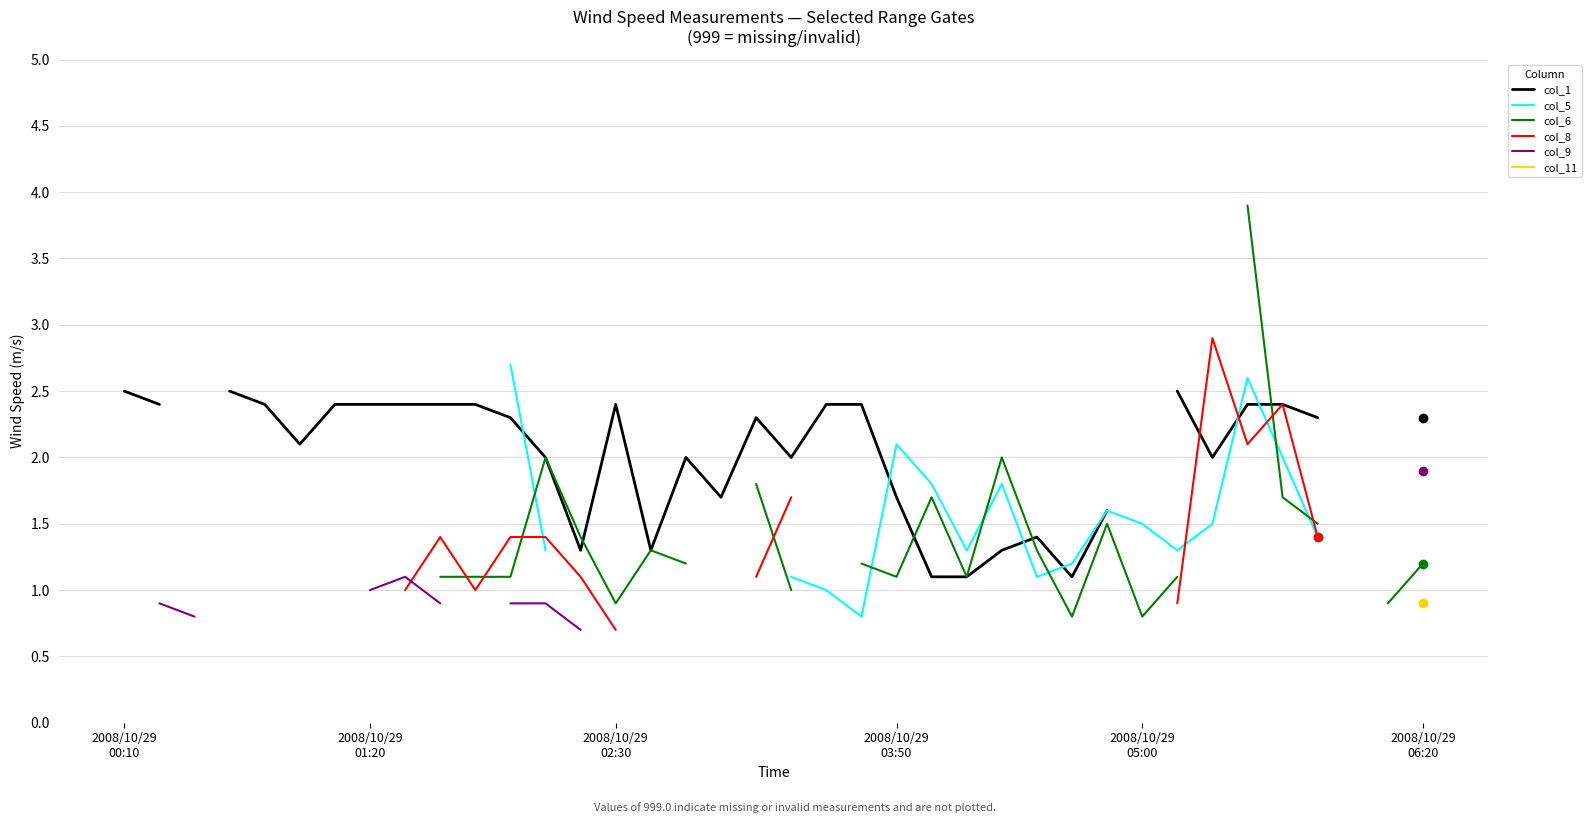

At how many categories does at least one series exceed 3?

1